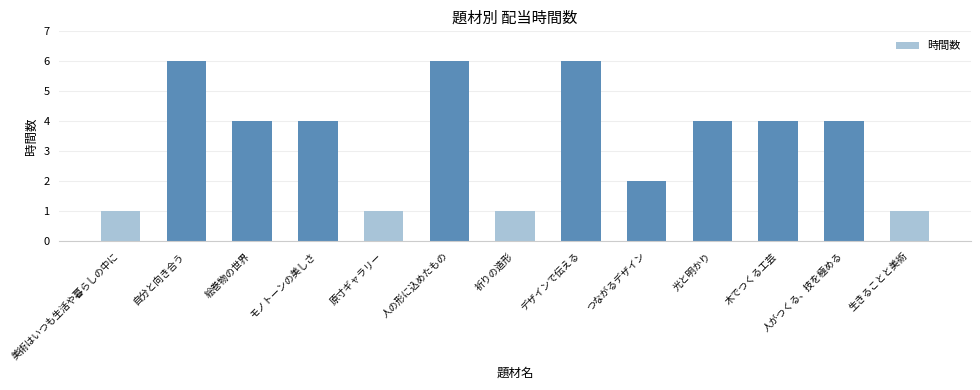

What is the greatest value displayed?

6